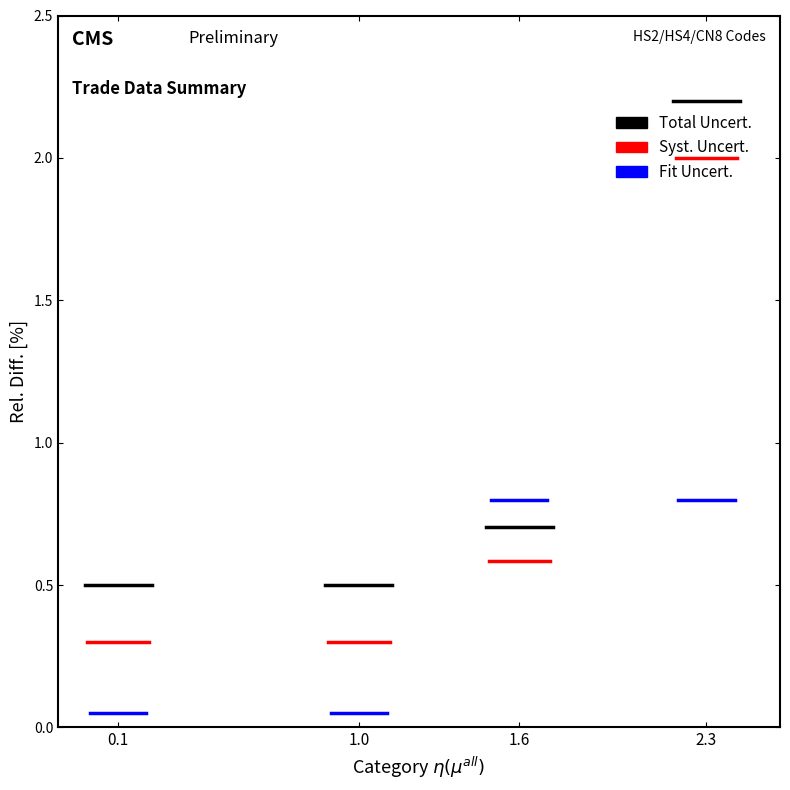

List the series in order of their overall mean, lowest first.

Fit Uncert., Syst. Uncert., Total Uncert.